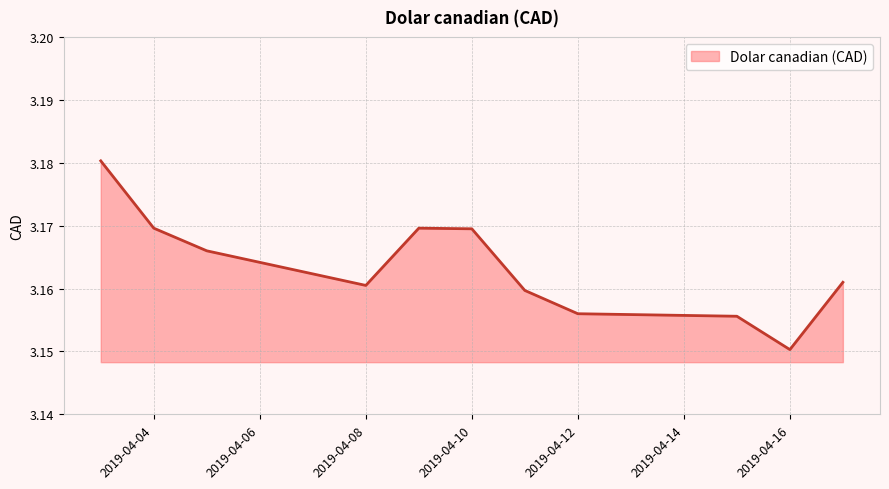

Does the chart have visible grid lines?

Yes